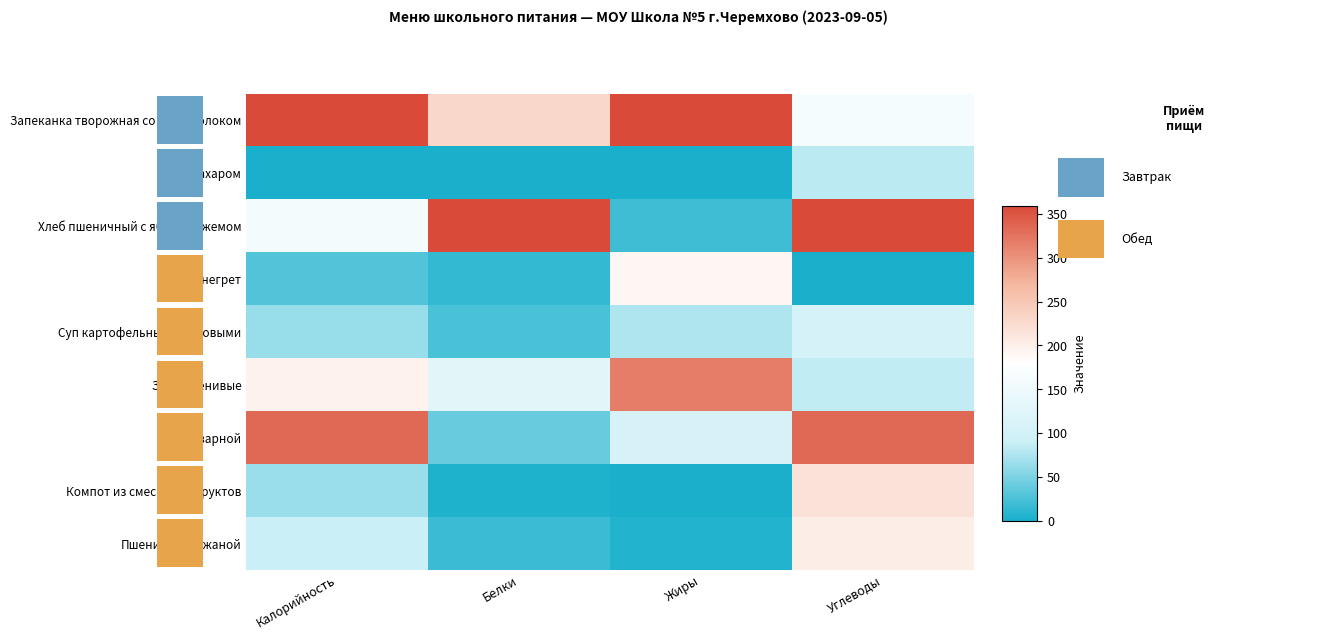

Reading left to right, list all the values displayed in this chart.

Запеканка творожная со сгущ.молоком: Калорийность=1.0	Белки=0.6	Жиры=1.0	Углеводы=0.5
Чай с сахаром: Калорийность=0.0	Белки=0.0	Жиры=0.0	Углеводы=0.2
Хлеб пшеничный с яблочн.джемом: Калорийность=0.4	Белки=1.0	Жиры=0.1	Углеводы=1.0
Винегрет: Калорийность=0.1	Белки=0.0	Жиры=0.5	Углеводы=0.0
Суп картофельный с бобовыми: Калорийность=0.2	Белки=0.1	Жиры=0.2	Углеводы=0.3
Зразы ленивые: Калорийность=0.5	Белки=0.4	Жиры=0.9	Углеводы=0.2
Рис отварной: Калорийность=0.9	Белки=0.1	Жиры=0.3	Углеводы=0.9
Компот из смеси сухофруктов: Калорийность=0.2	Белки=0.0	Жиры=0.0	Углеводы=0.6
Пшеничный/ржаной: Калорийность=0.2	Белки=0.0	Жиры=0.0	Углеводы=0.6